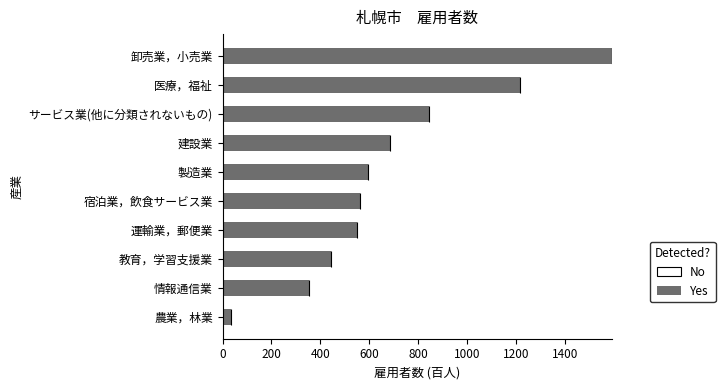

Does the chart contain stacked bars?

No